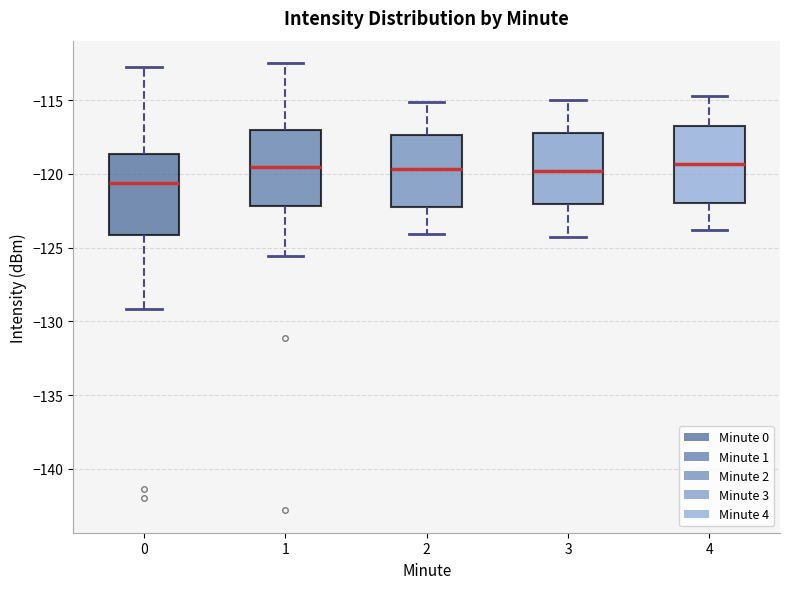

Reading left to right, transcribe this box plot: for each box, give where its median line is, the range the box spans, and where its two whiskers end, as read against the y-axis. The values are not printed on the chart, so give them approximately, as read against the axis.

0: median -120.5, box -124.0 to -118.5, whiskers -129.0 to -112.5
1: median -119.5, box -122.0 to -117.0, whiskers -125.5 to -112.5
2: median -119.5, box -122.0 to -117.5, whiskers -124.0 to -115.0
3: median -120.0, box -122.0 to -117.0, whiskers -124.5 to -115.0
4: median -119.5, box -122.0 to -117.0, whiskers -124.0 to -114.5